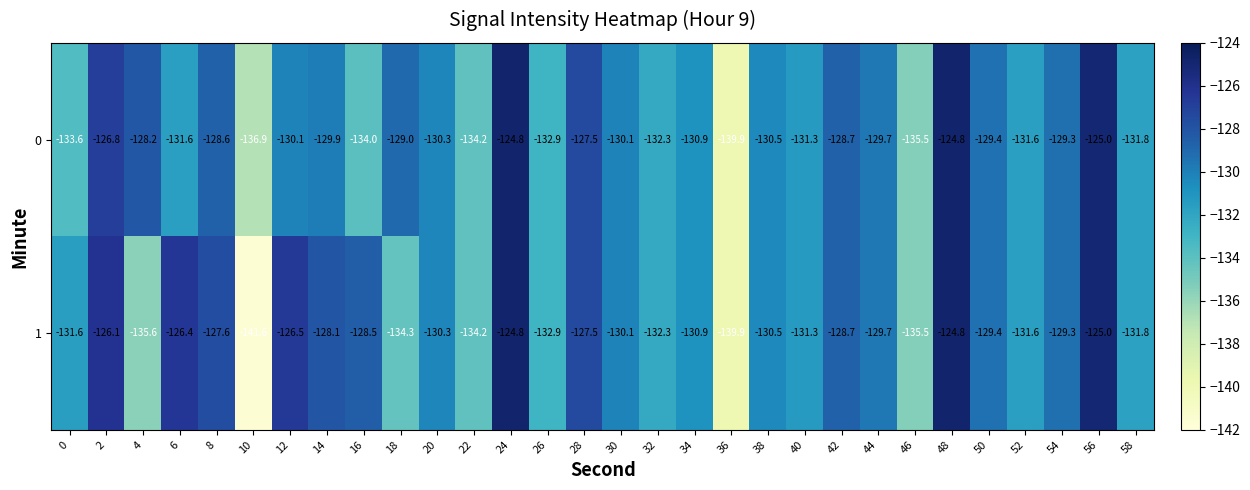

Is it true that 1 equals -139.9 at 36?

True